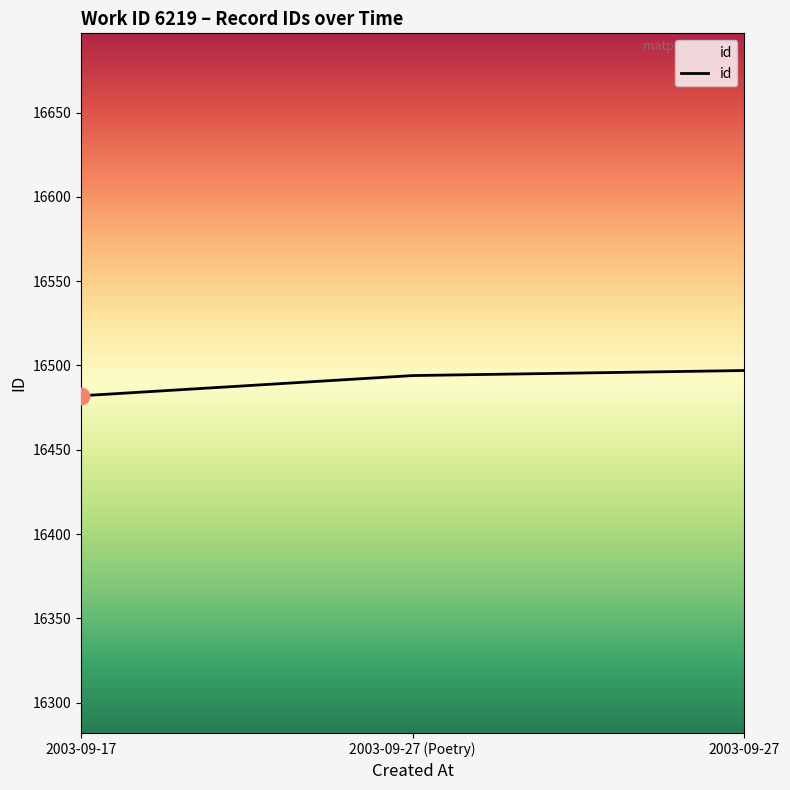

Between 2003-09-17 and 2003-09-27 (Poetry), which is larger?

2003-09-27 (Poetry)